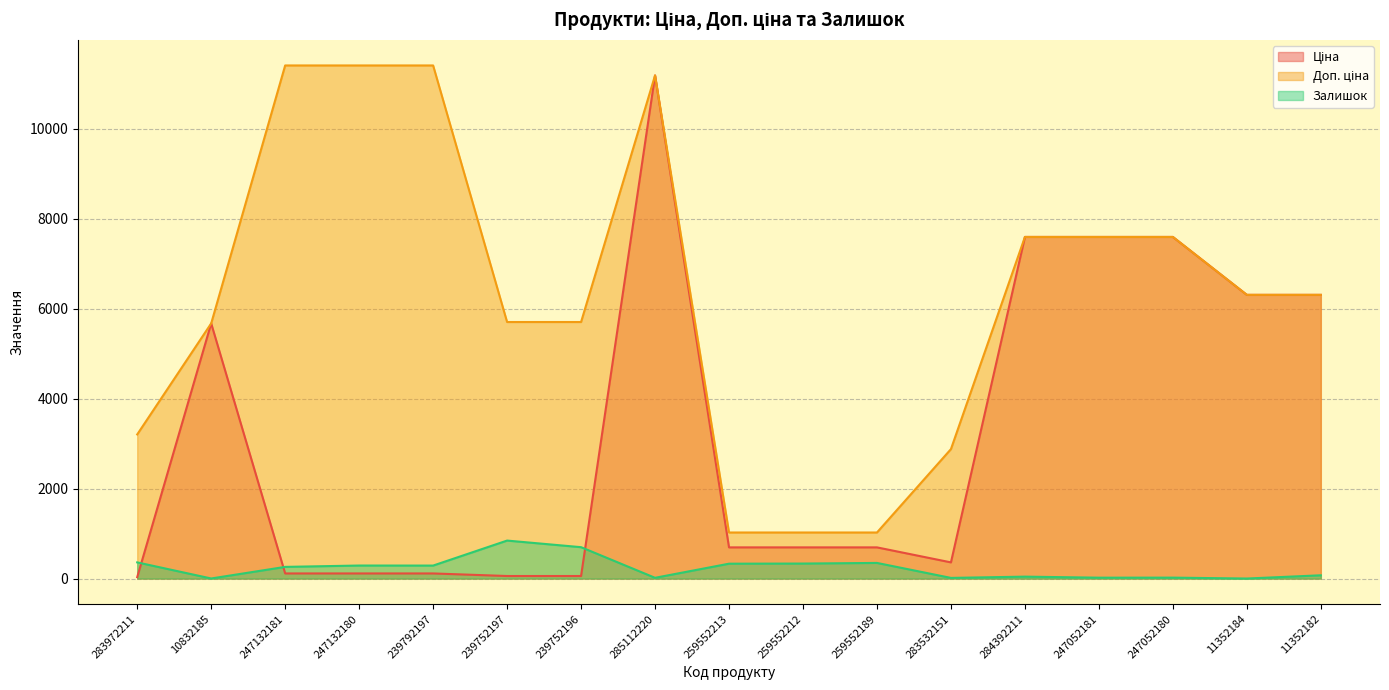

How many intersections are there between Ціна and Залишок?

3